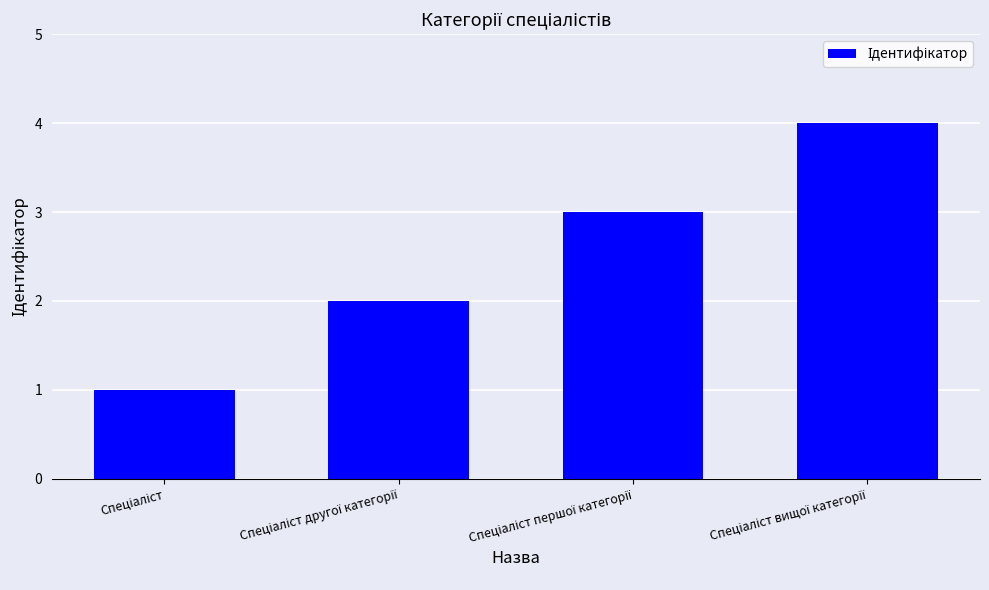

How many bars are there in total?

4